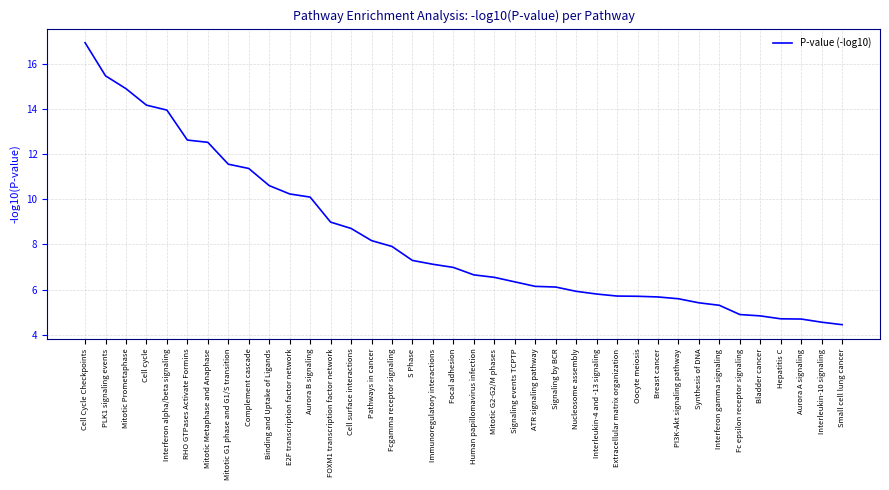

What value does the data have at Mitotic Prometaphase?

14.9